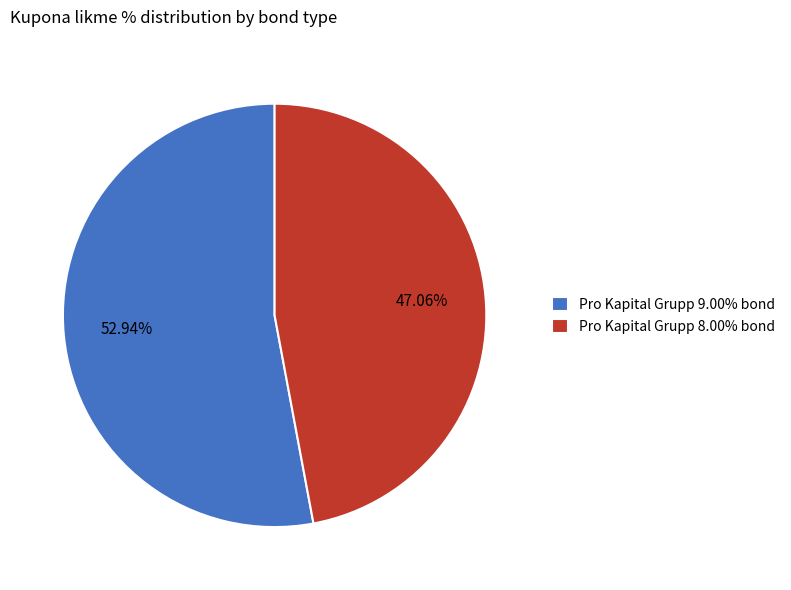

The Pro Kapital Grupp 9.00% bond slice represents 53% of the pie. True or false?

True